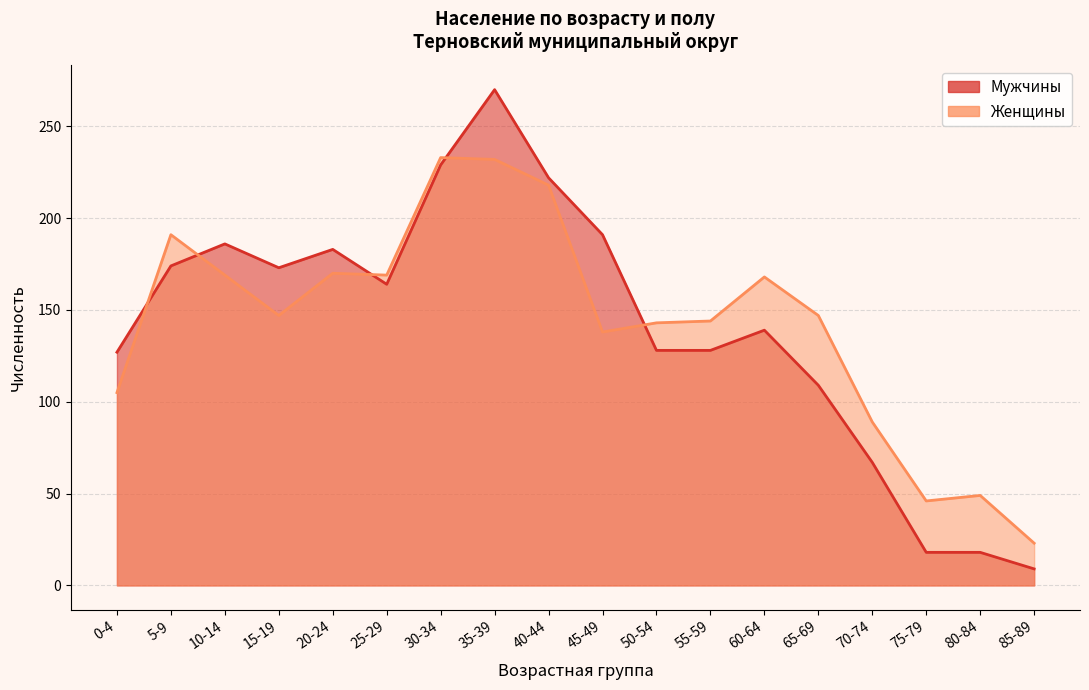

Reading right to left, extract all data points from this chart.

Мужчины: 9	18	18	67	109	139	128	128	191	222	270	229	164	183	173	186	174	127
Женщины: 23	49	46	89	147	168	144	143	138	218	232	233	169	170	147	169	191	105